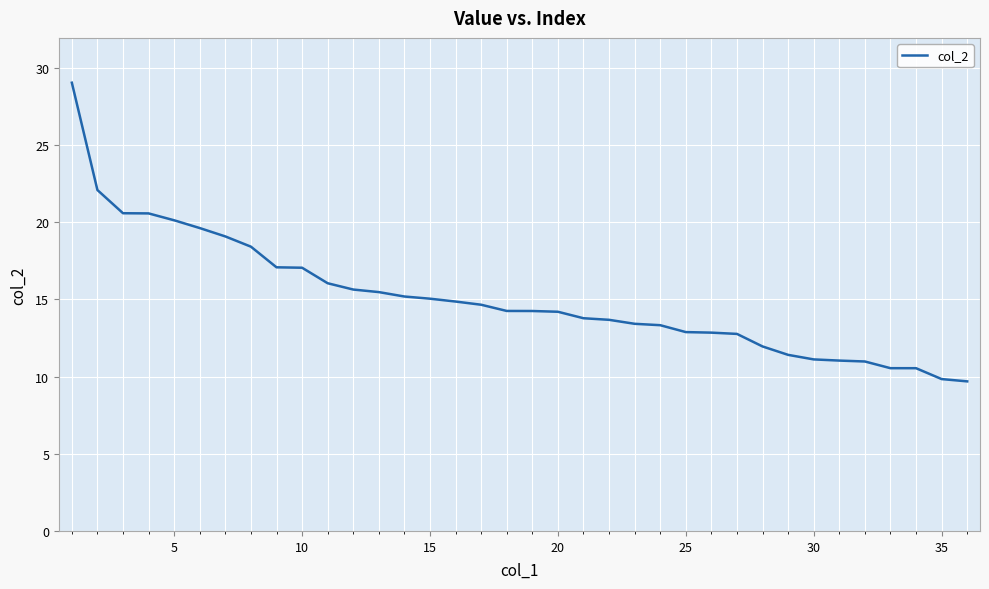

What is the minimum value shown in the chart?

9.7